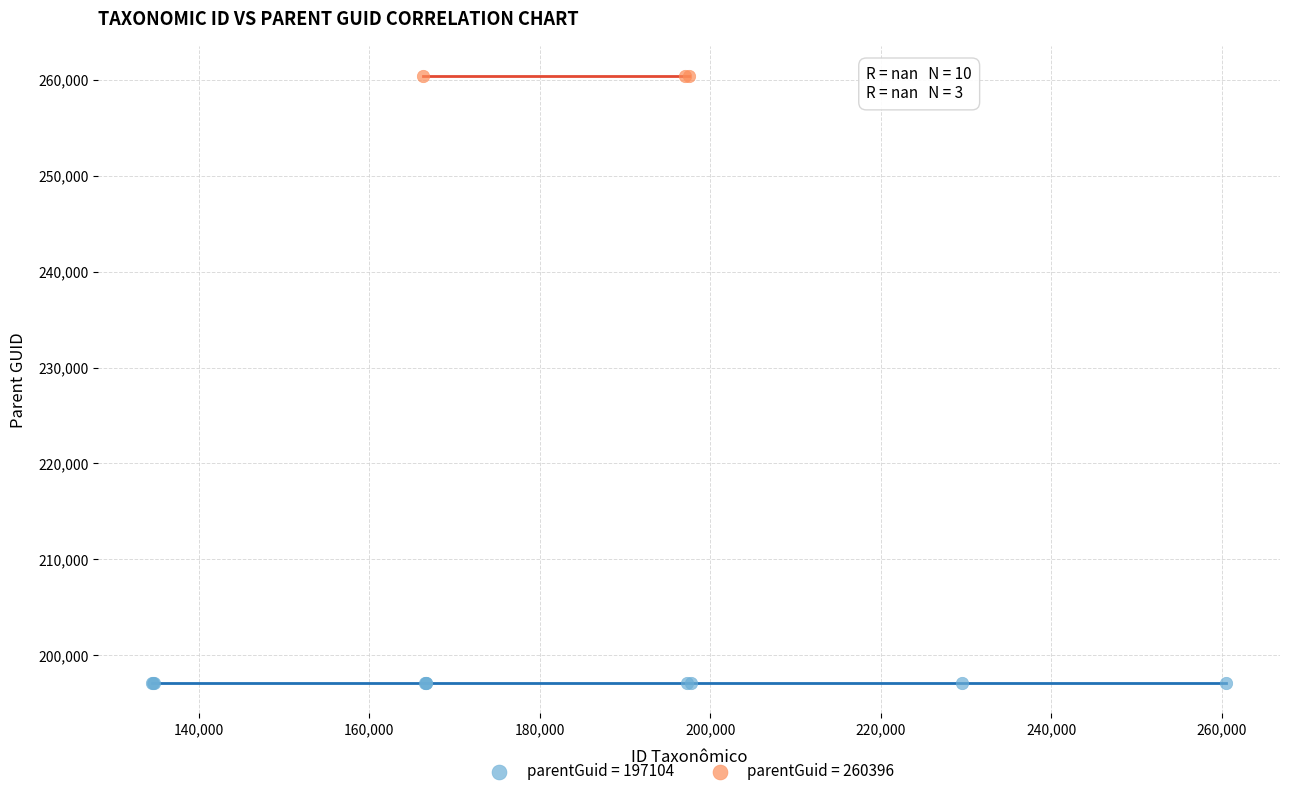

Which series contains the lowest Y value?

parentGuid = 197104